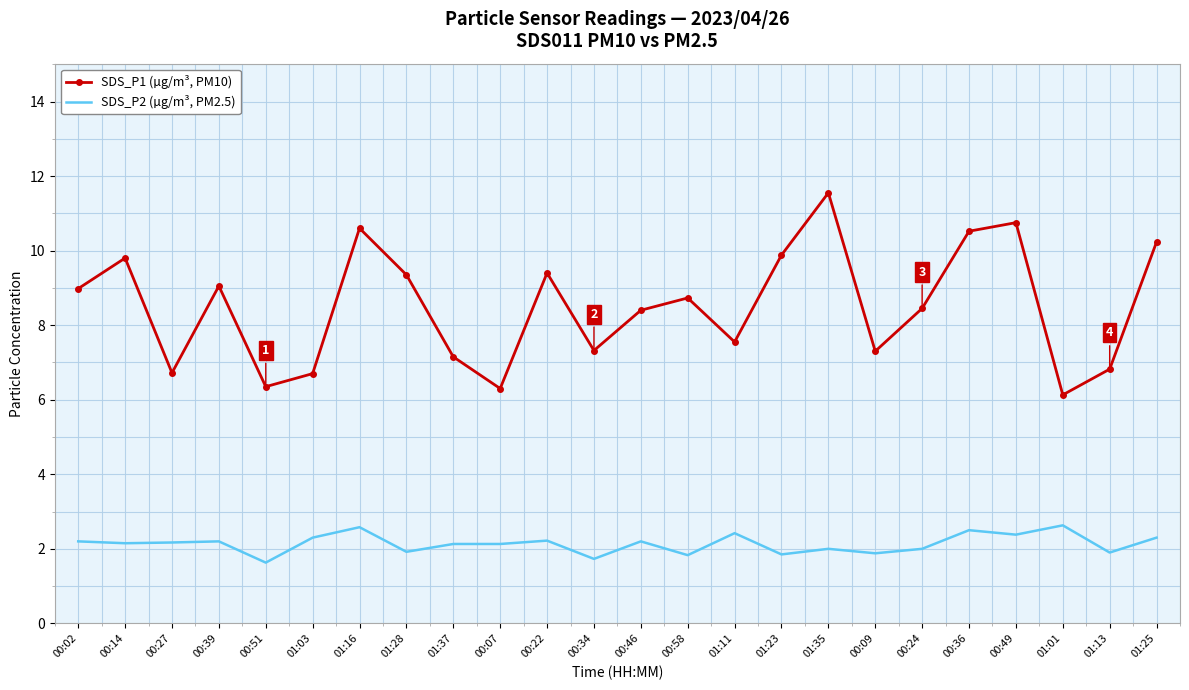

Rank the series by their maximum value, from lowest to highest.

SDS_P2 (µg/m³, PM2.5), SDS_P1 (µg/m³, PM10)